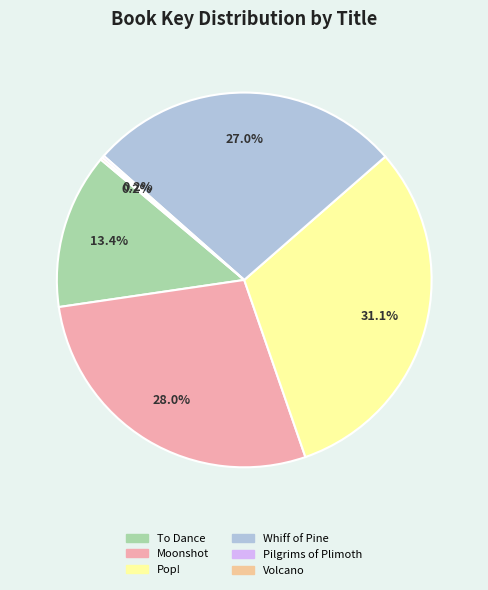

Is it true that Moonshot is 37% of the pie?

False